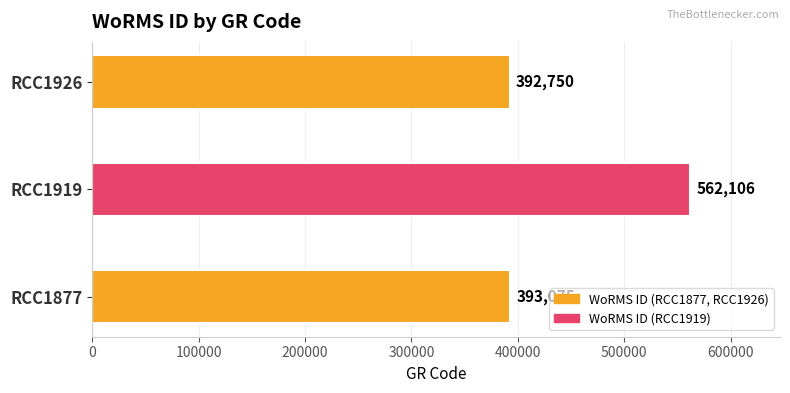

Reading top to bottom, transcribe all the data shown in this chart.

392750	562106	393075